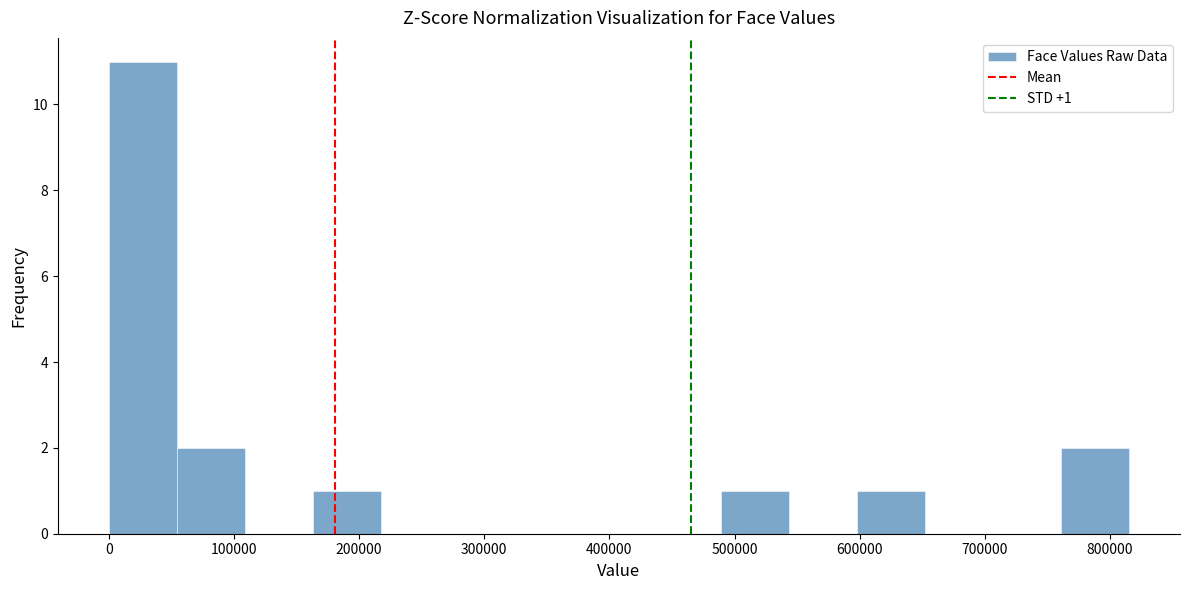

Over which range of the x-axis is the bar tallest?

0 to 50000